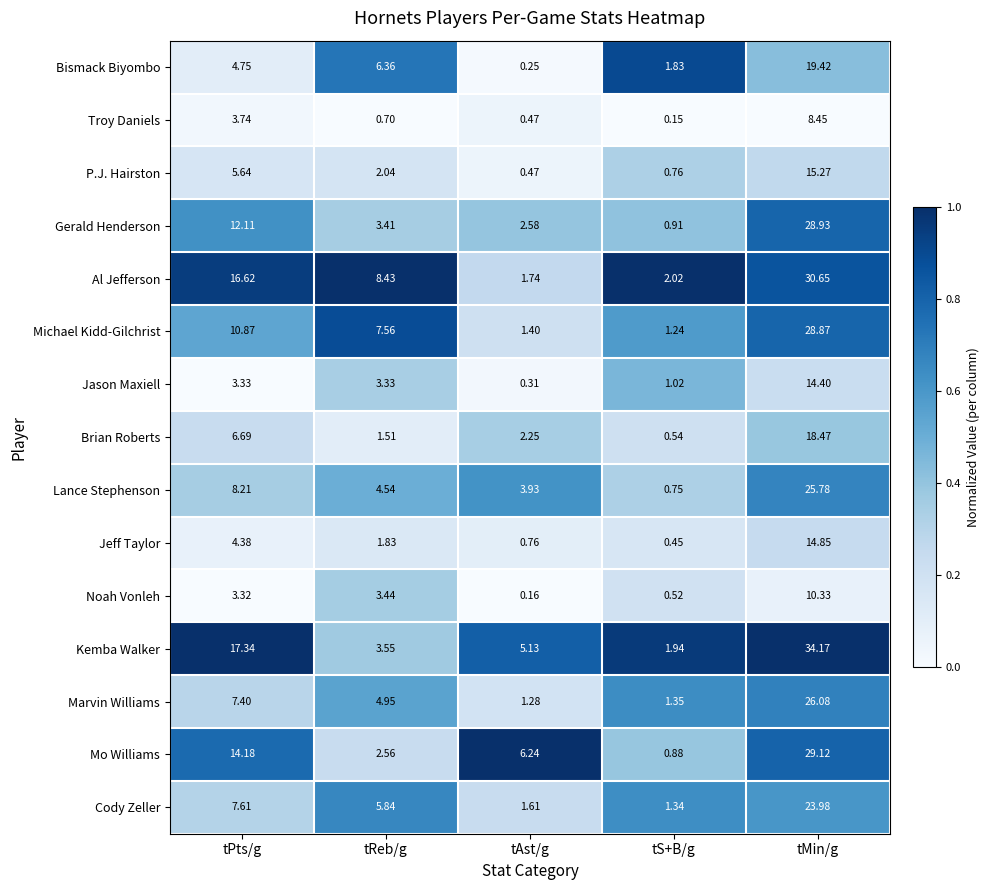

Between tPts/g and tS+B/g, which series saw the biggest shift?

Kemba Walker